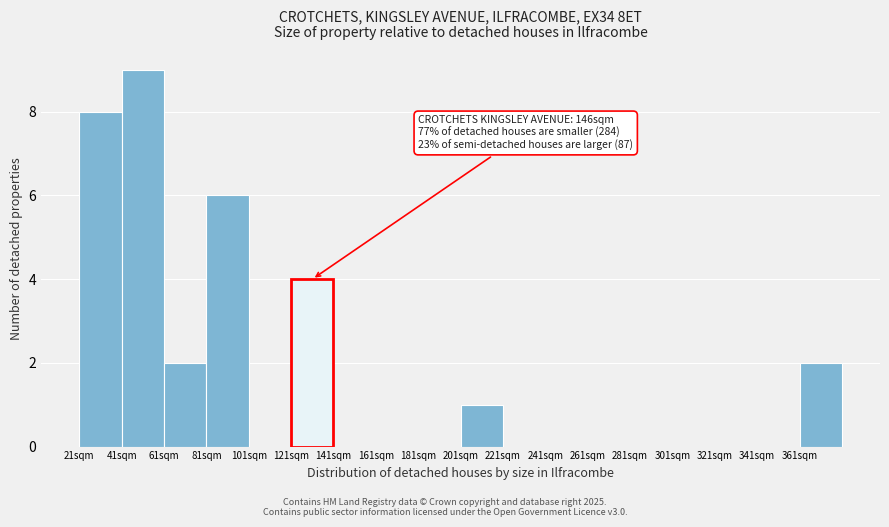

Reading left to right, what are all the values shown in this chart?

21sqm=8	41sqm=9	61sqm=2	81sqm=6	101sqm=0	121sqm=4	141sqm=0	161sqm=0	181sqm=0	201sqm=1	221sqm=0	241sqm=0	261sqm=0	281sqm=0	301sqm=0	321sqm=0	341sqm=0	361sqm=2